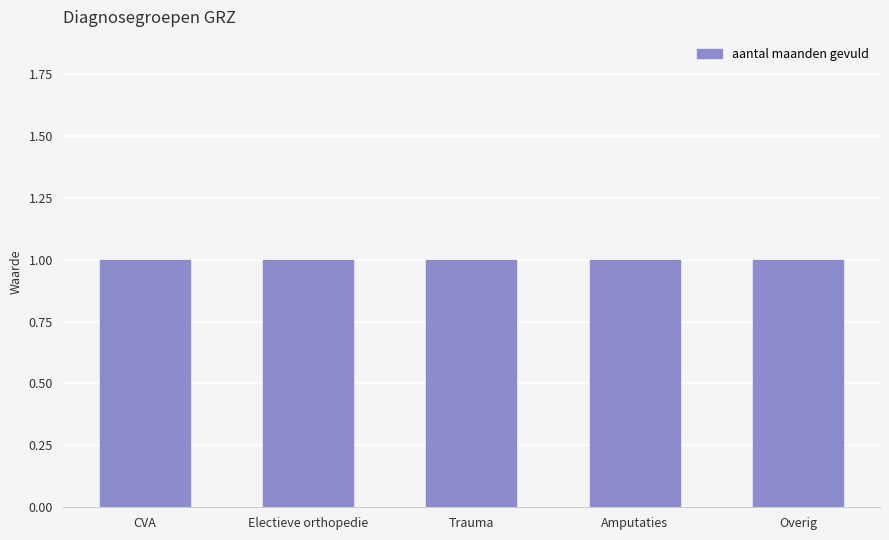

Is the value of Gem behandelduur Klinisch (in dagen) at Electieve orthopedie greater than the value of agb-code at Trauma?

No